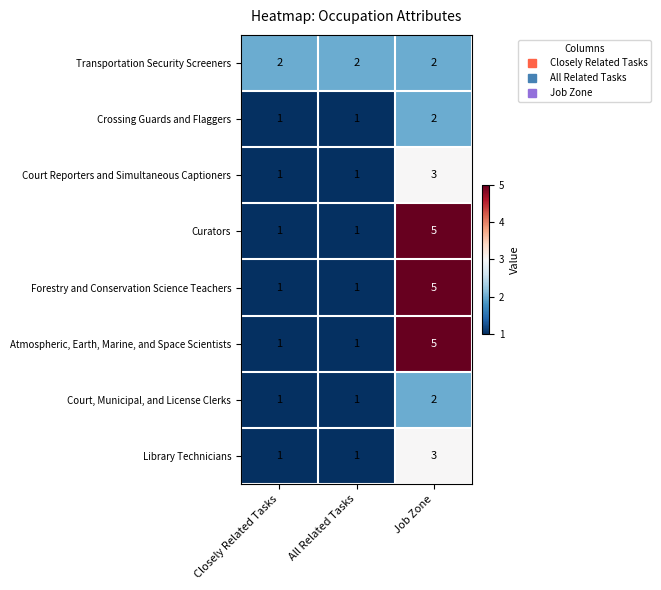

What is the difference between the maximum and second lowest values in the Curators series?

4